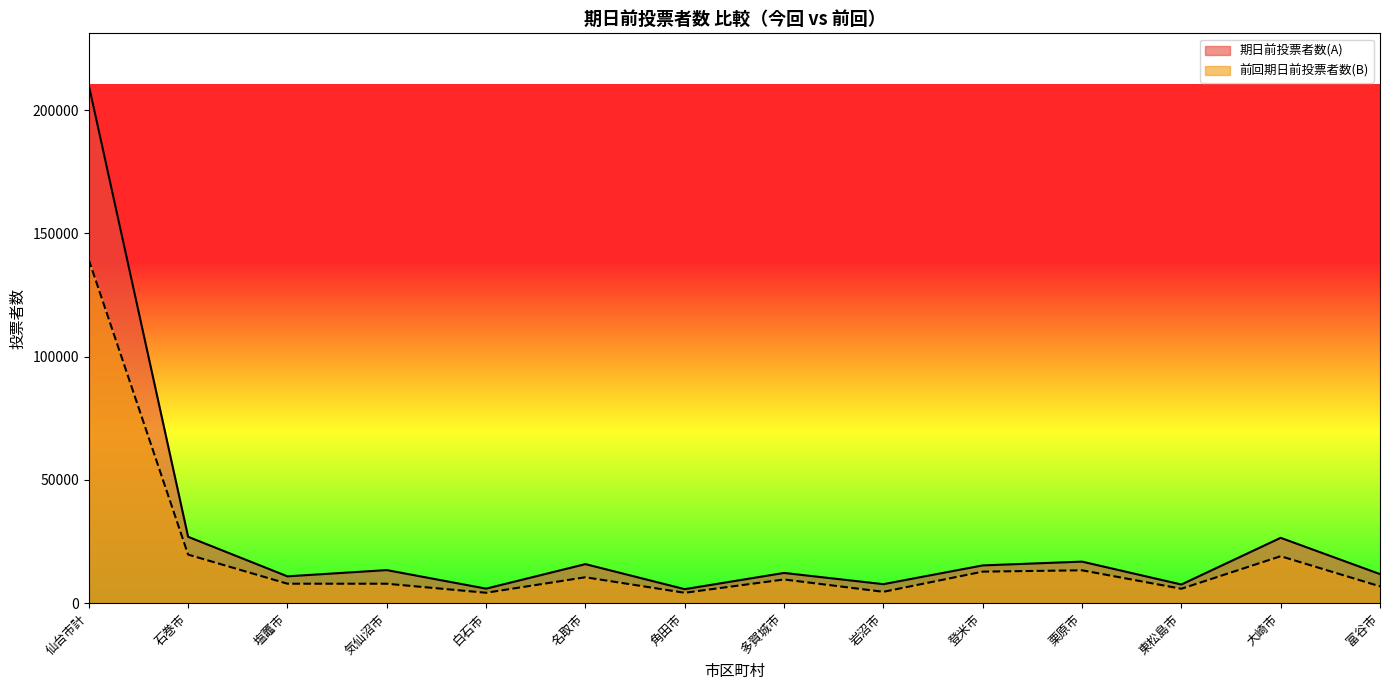

In 前回期日前投票者数(B), how many points are higher than both neighbors (excluding endpoints)?

4